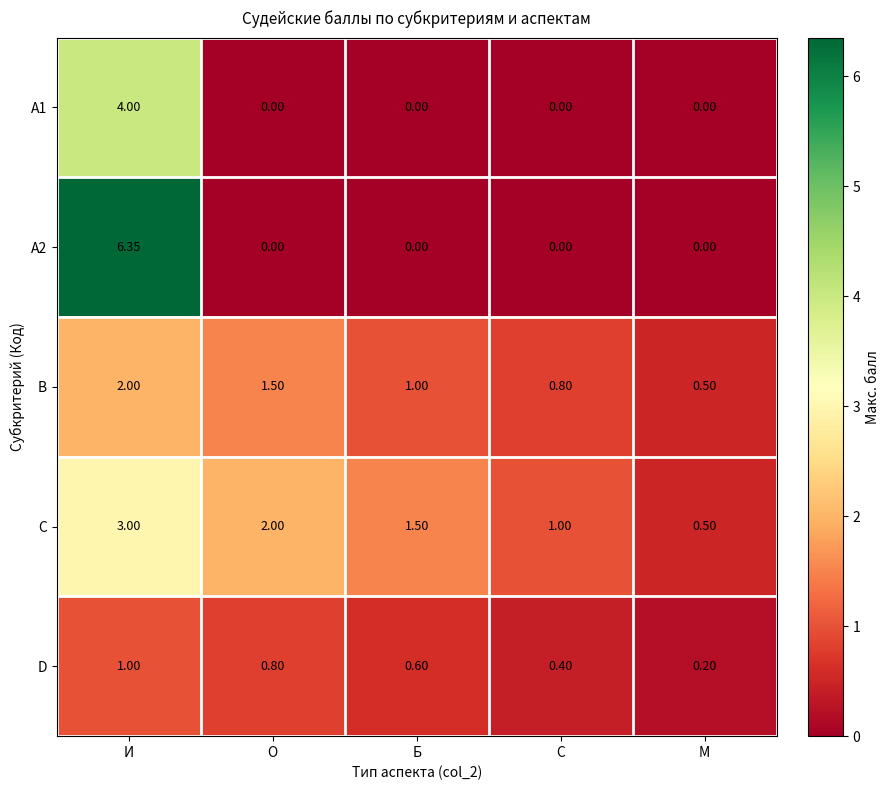

What is the difference between the highest and lowest values at М?

0.5